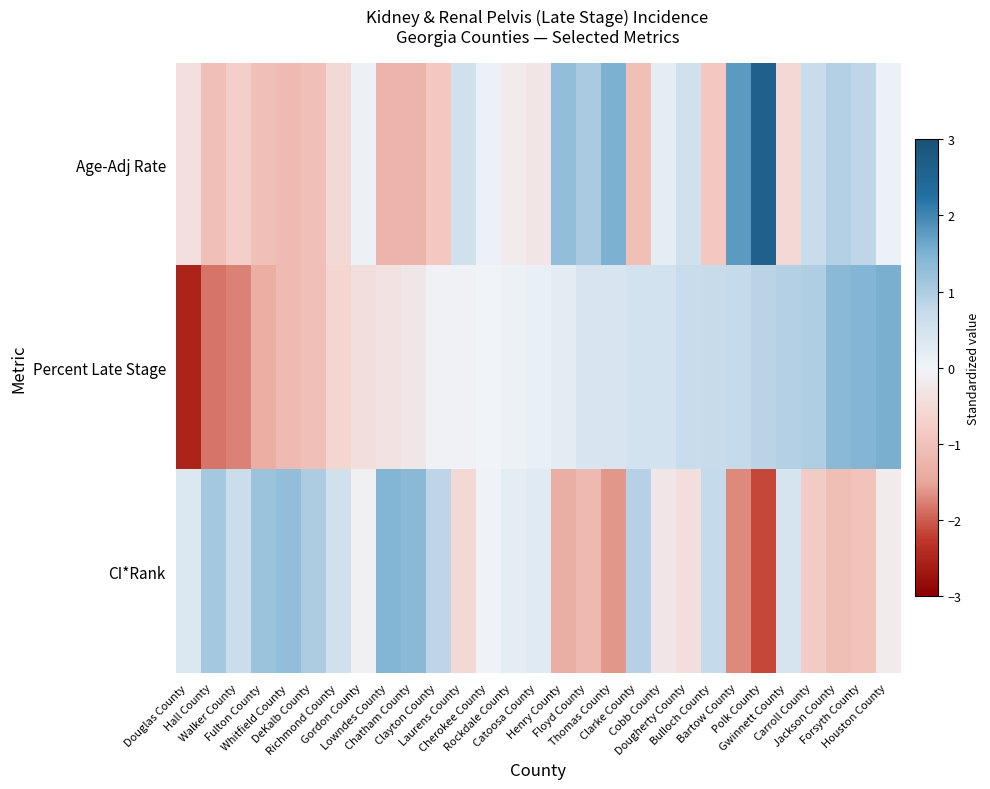

Which series has the largest total across all categories?

Age-Adj Rate